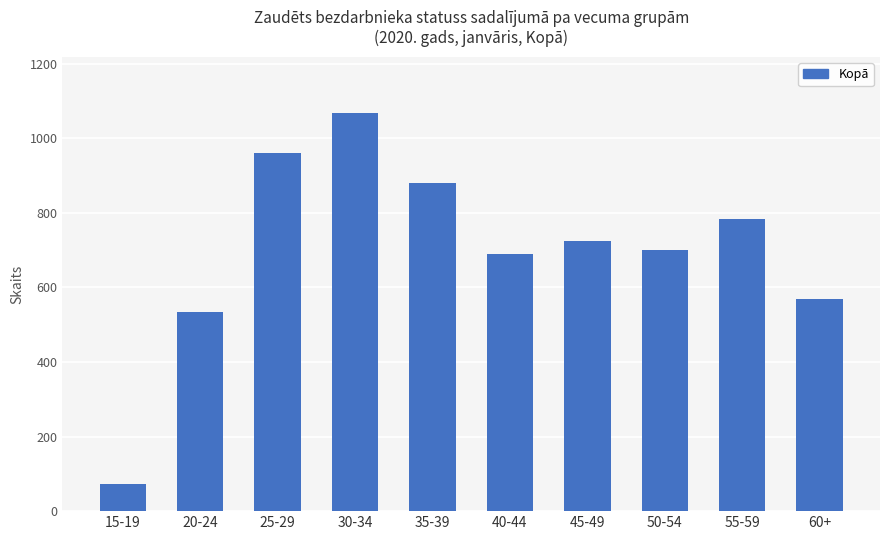

True or false: the data shows 300 at 50-54.

False